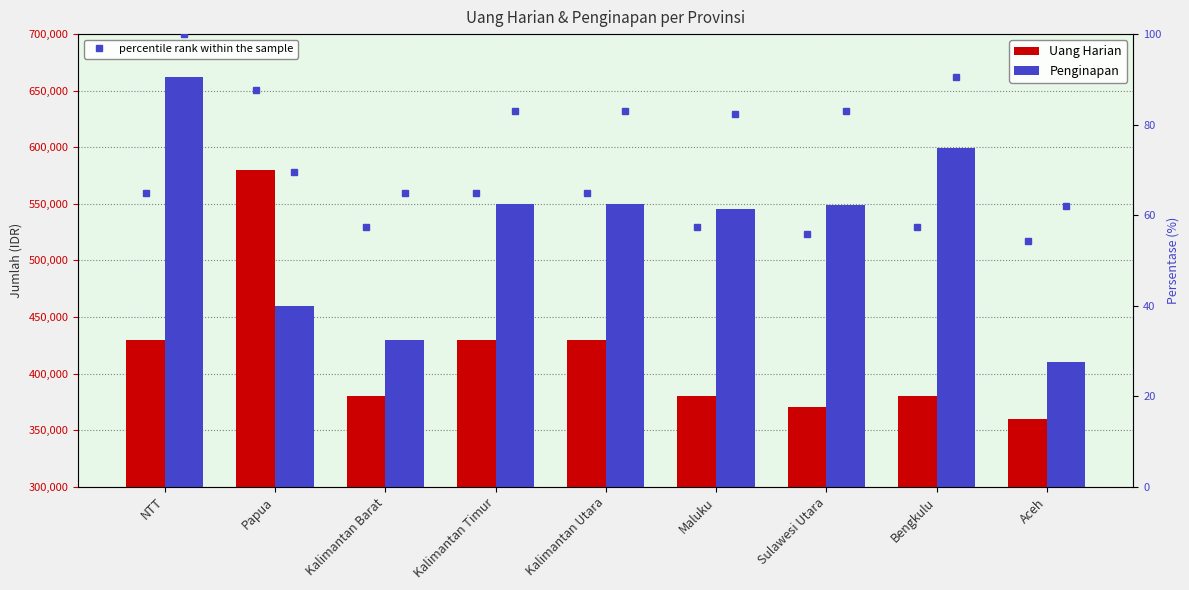

Which series has the widest spread of values?

Penginapan